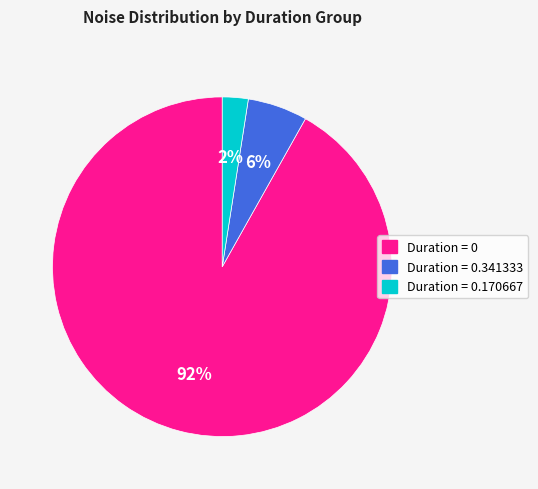

Does any single category account for the majority?

Yes